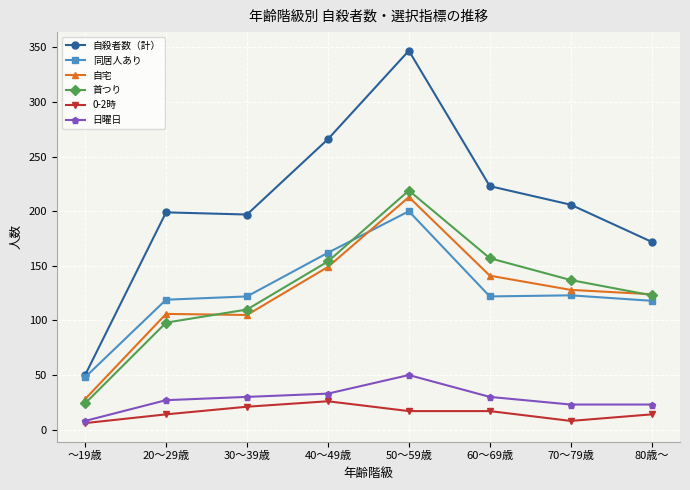

True or false: 同居人あり has a value of 41 at 20～29歳.

False